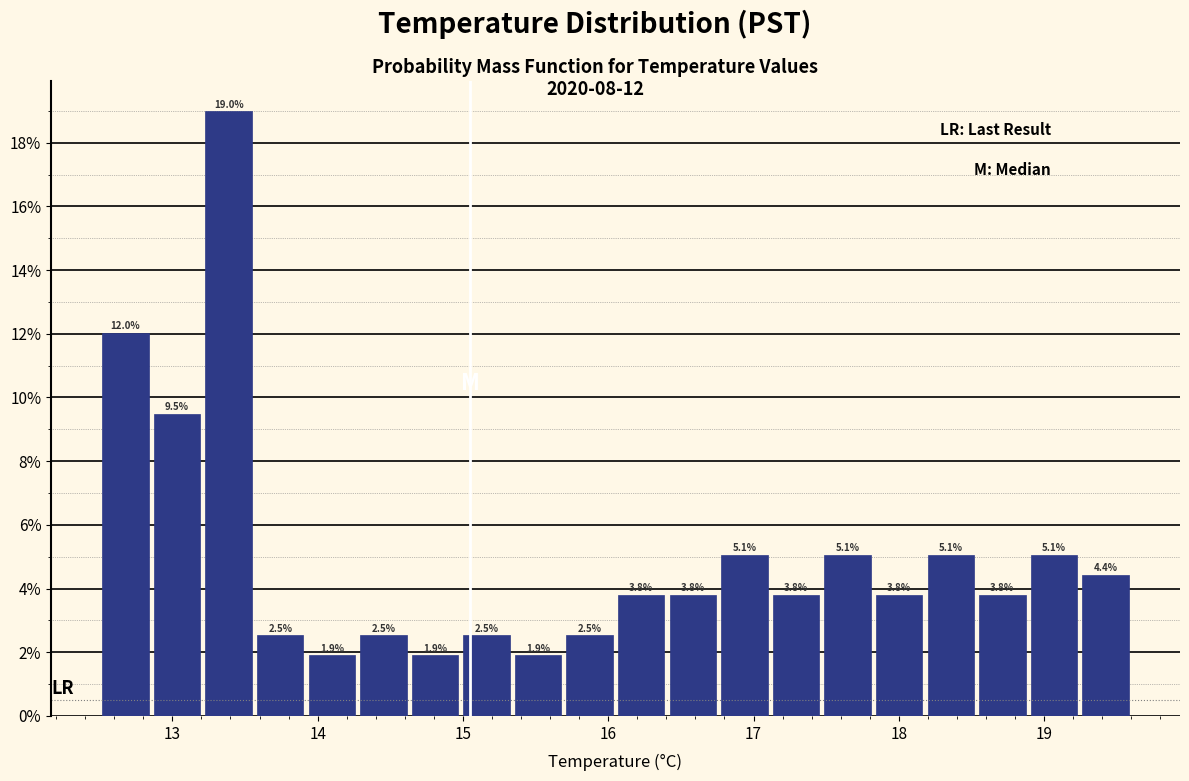

Read against the x-axis, roughly where is the centre of the tallest bar?

13.4